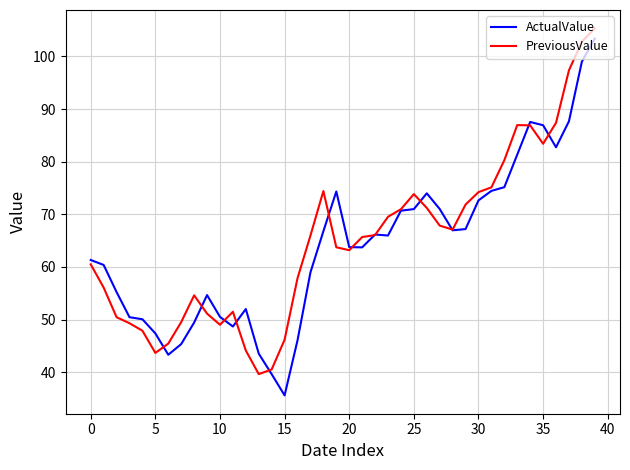

What is the lowest value of the PreviousValue series?

39.6